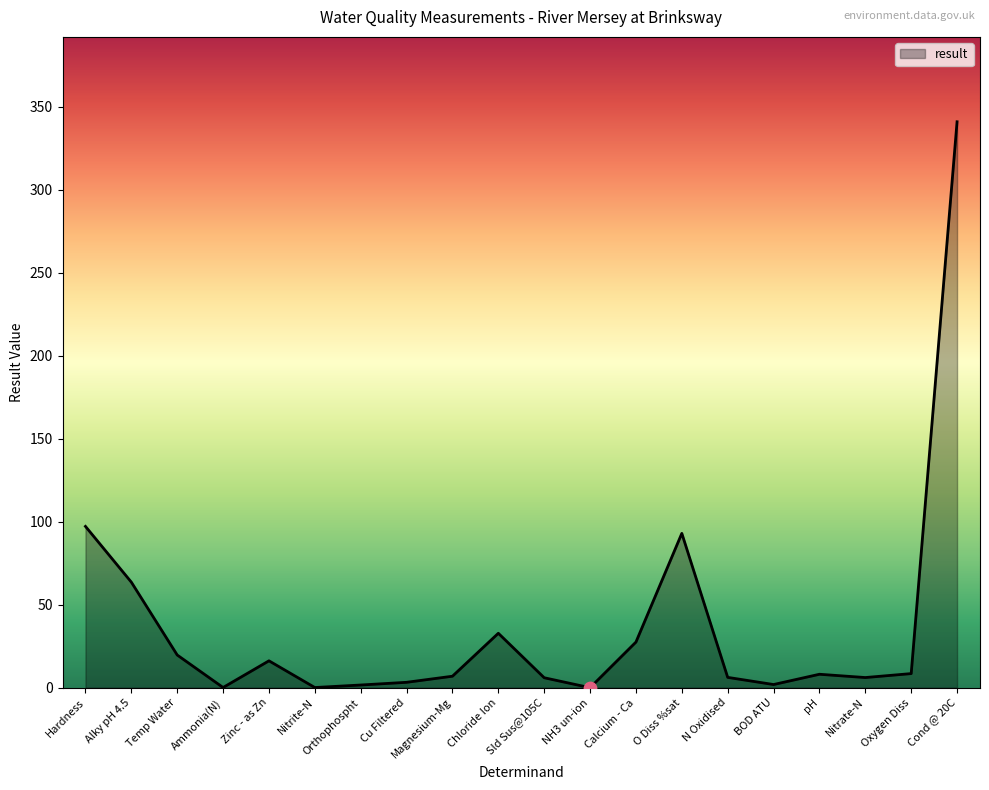

Between pH and NH3 un-ion, which is larger?

pH